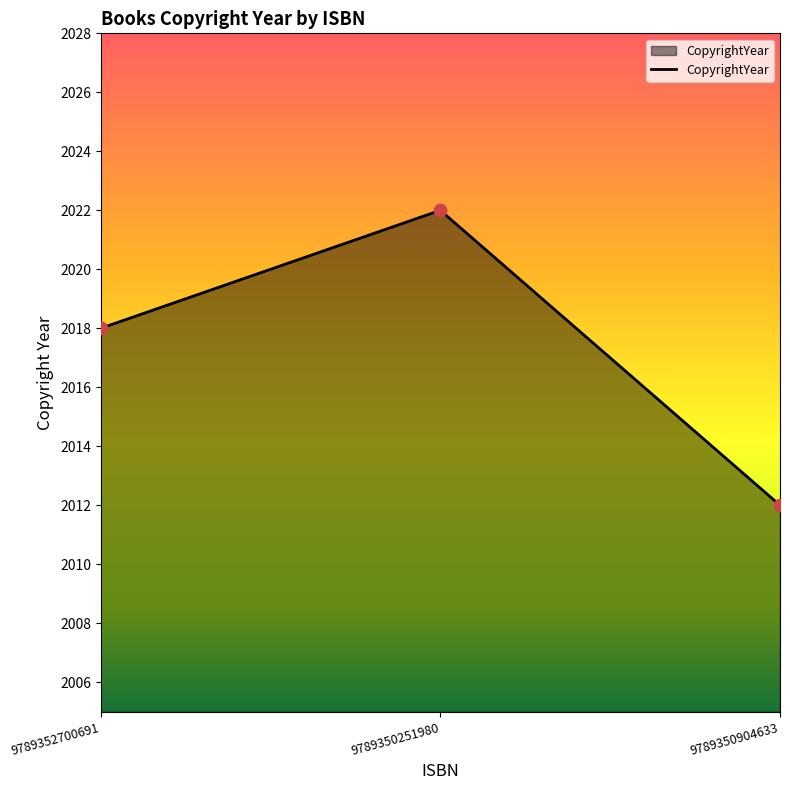

What is the ratio of the value at 9789352700691 to the value at 9789350251980?

1.0